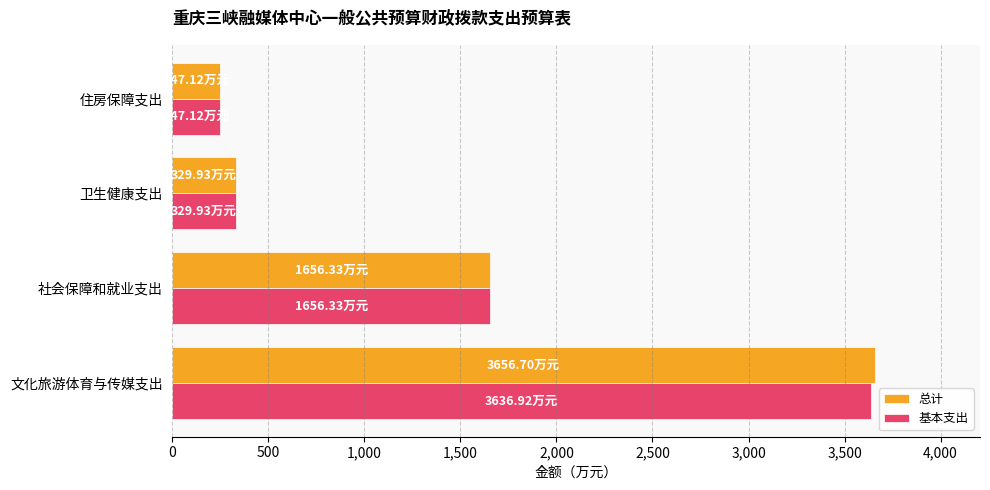

What is the minimum value for 总计?

247.1